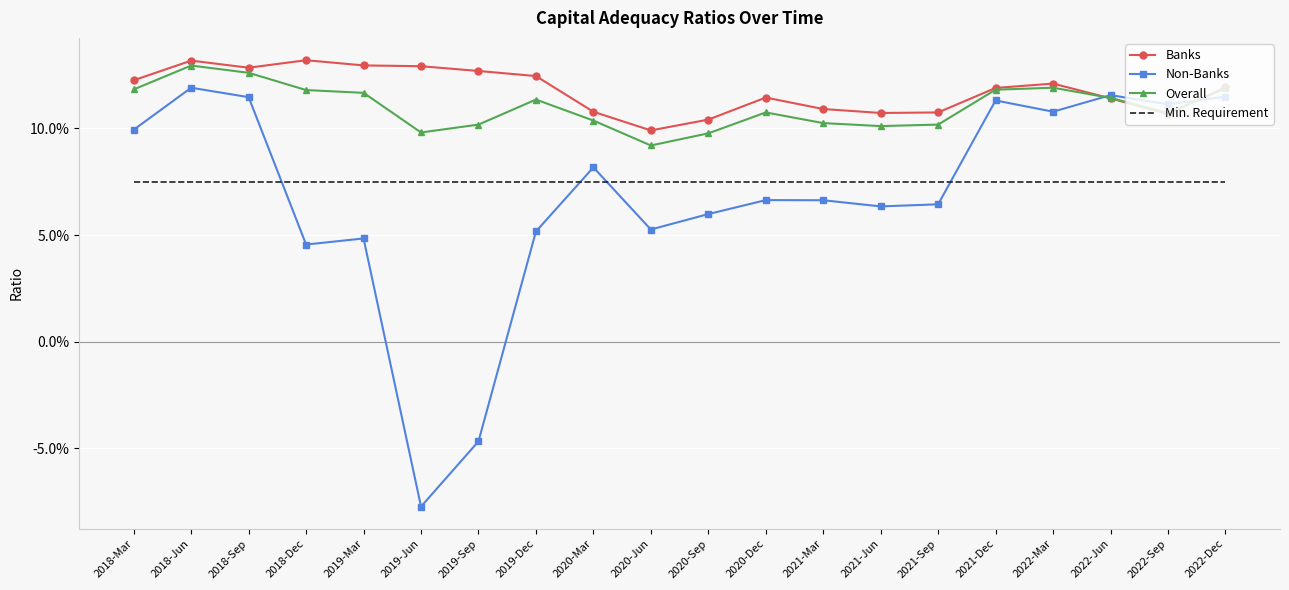

How many lines are shown in the chart?

4